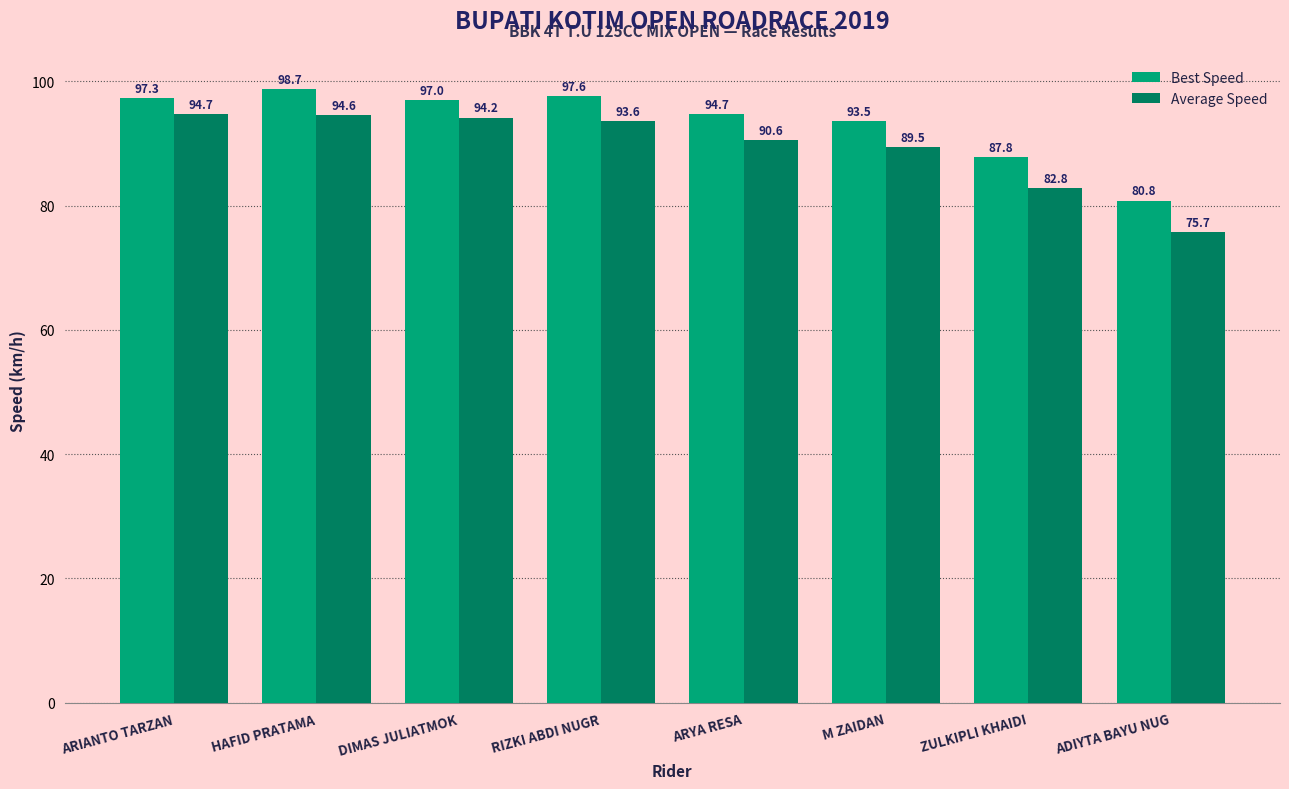

Is the value of Average Speed at ARYA RESA greater than the value of Best Speed at HAFID PRATAMA?

No